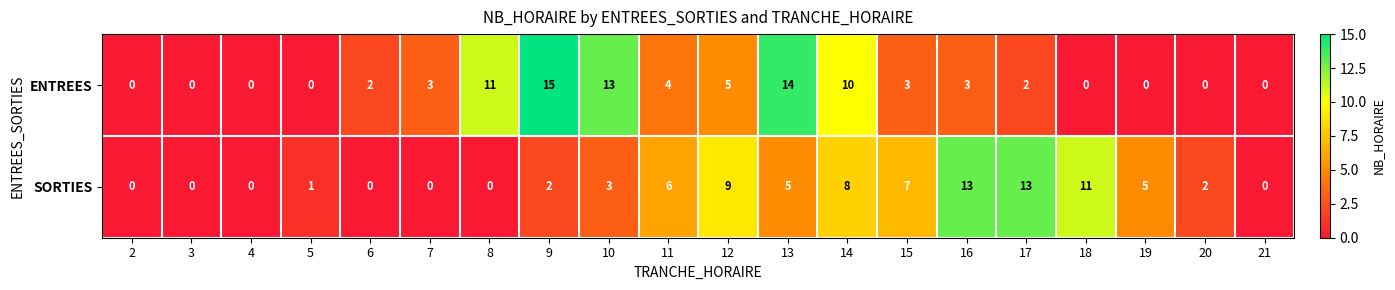

What is the difference between the maximum and minimum values in the SORTIES series?

13